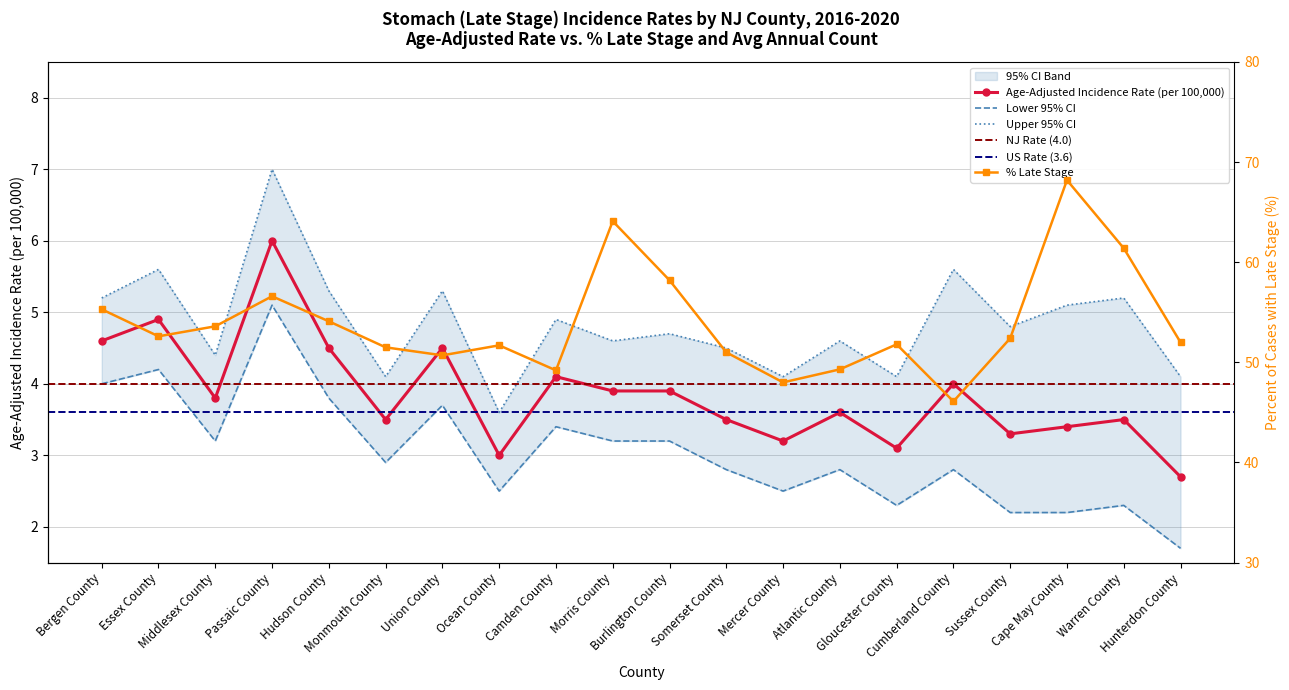

What is the lowest value of the Upper 95% CI series?

3.6